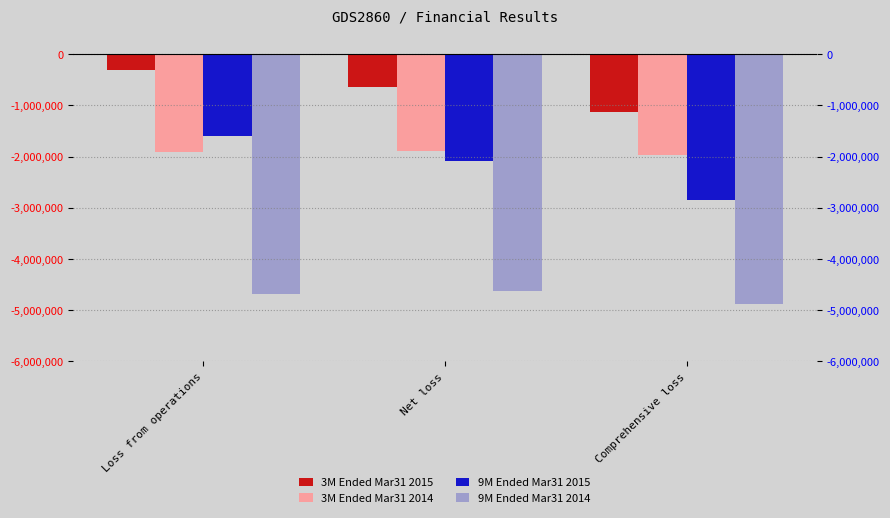

Reading left to right, transcribe all the data shown in this chart.

3M Ended Mar31 2015: -313030	-638218	-1124343
3M Ended Mar31 2014: -1899500	-1880182	-1965682
9M Ended Mar31 2015: -1596462	-2093595	-2850853
9M Ended Mar31 2014: -4693145	-4621812	-4878312